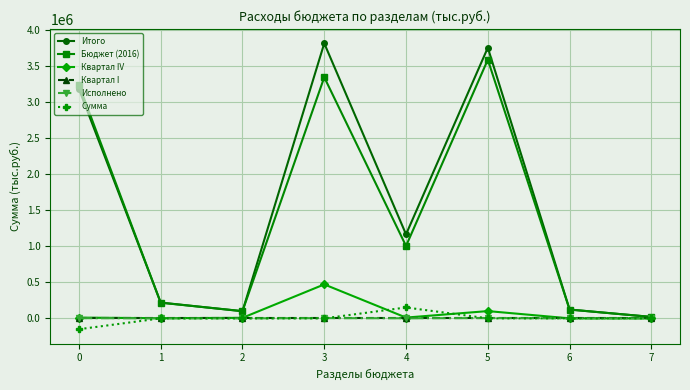

What is the value of the Итого point at the 4th from the left?

3814482.1